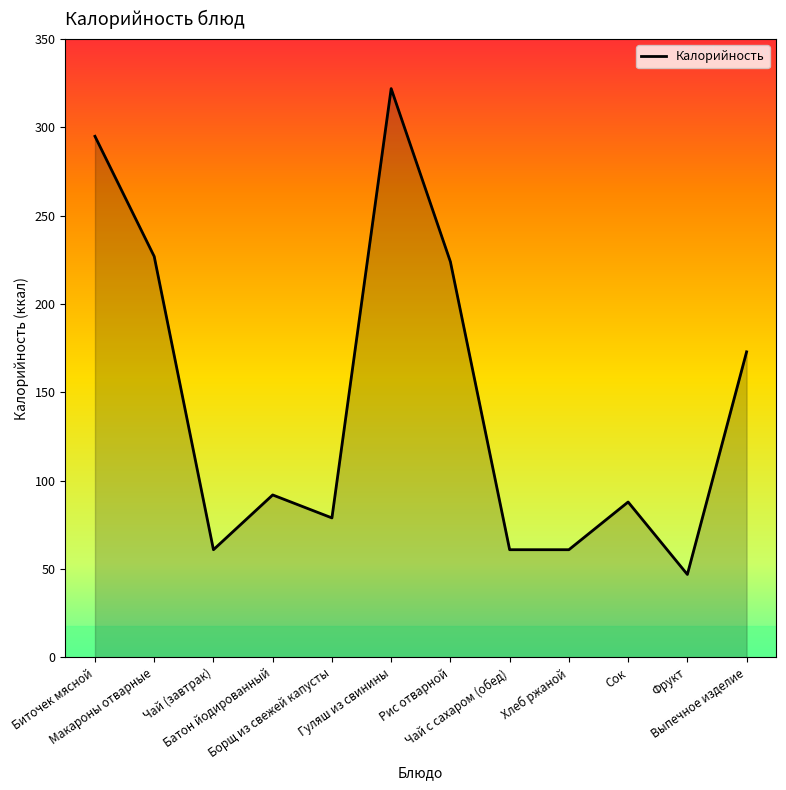

Which has a higher value, Чай (завтрак) or Фрукт?

Чай (завтрак)